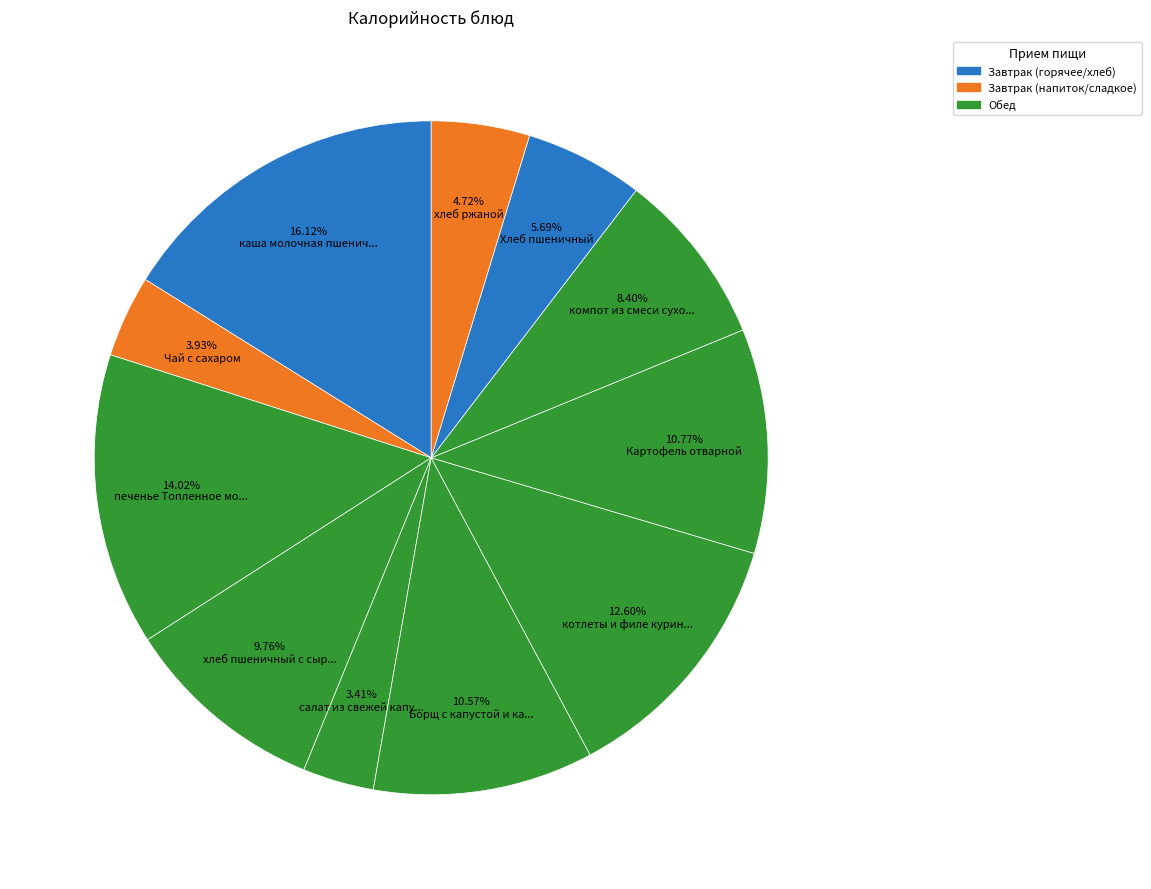

How many segments does this pie chart have?

11